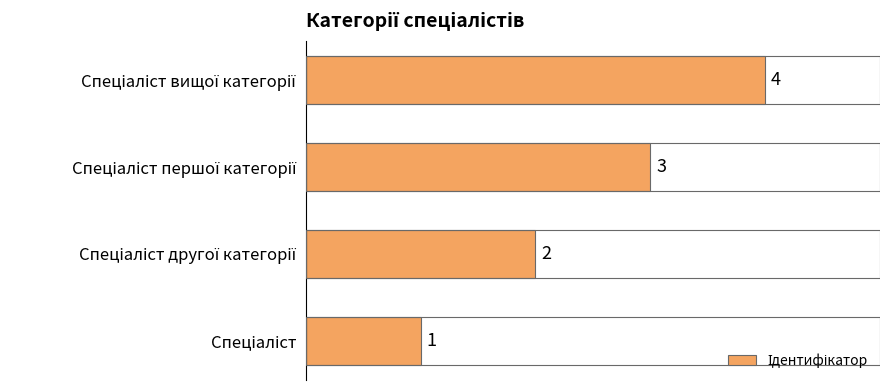

What is the sum of all values?

10